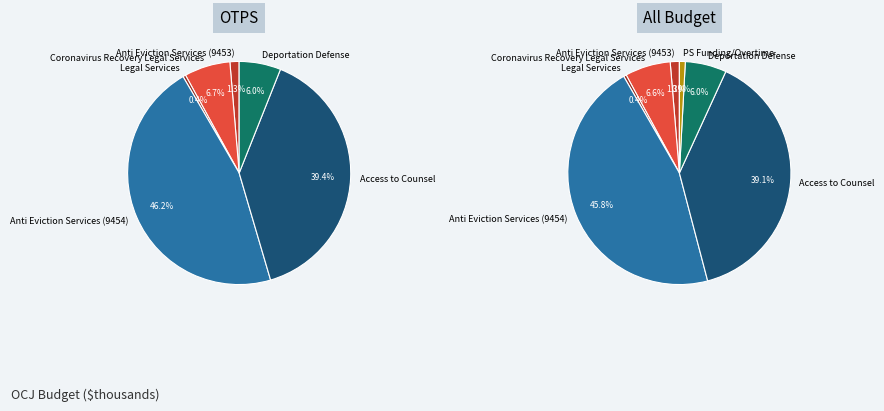

What is the smallest slice in the pie chart?

Legal Services